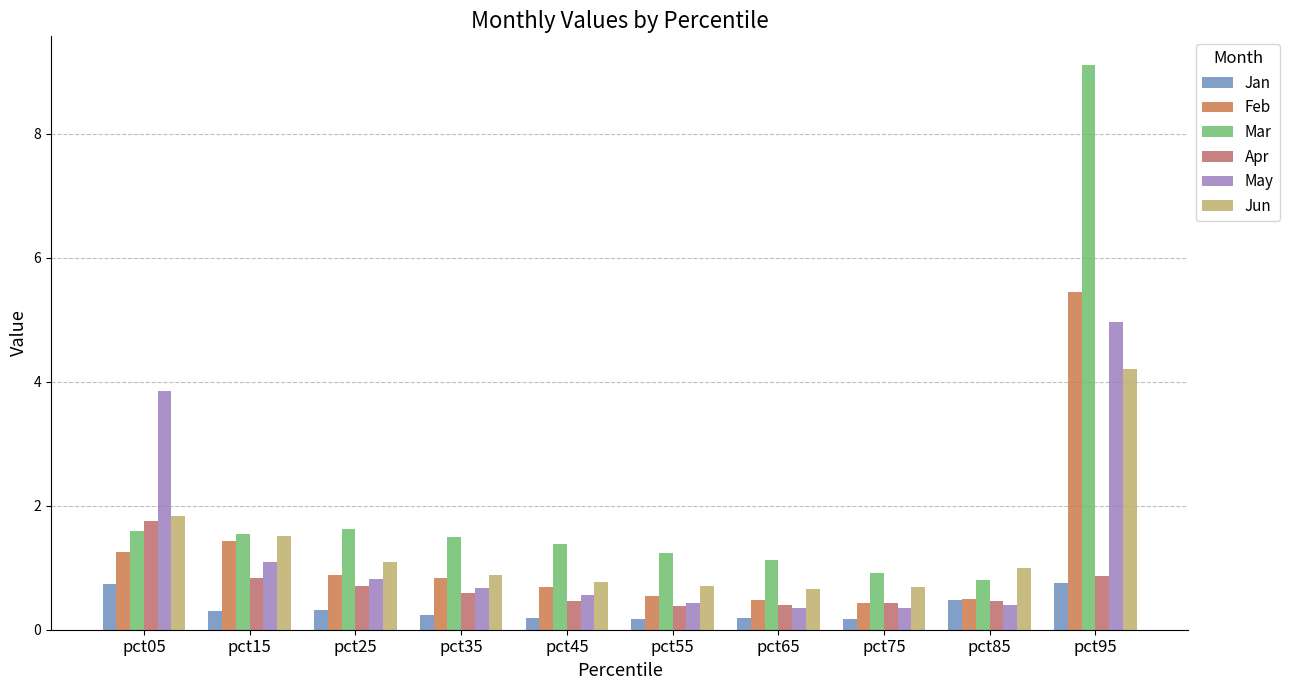

What is the difference between the maximum and minimum values in the Feb series?

5.0